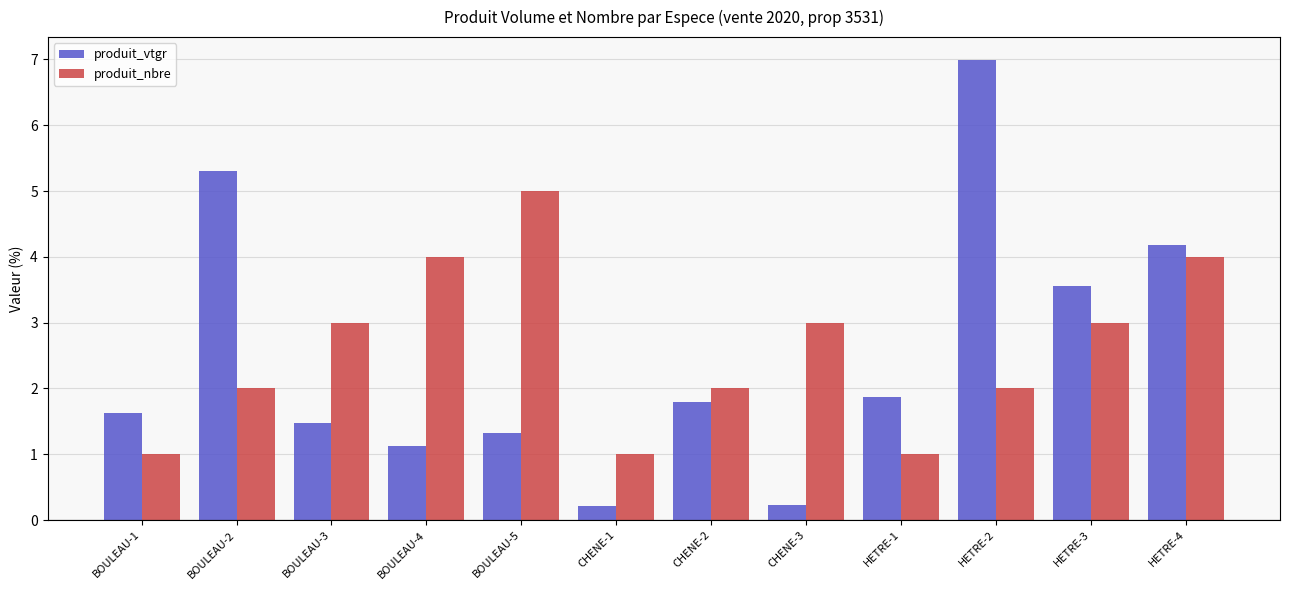

Between BOULEAU-2 and HETRE-2, which series saw the biggest shift?

produit_vtgr